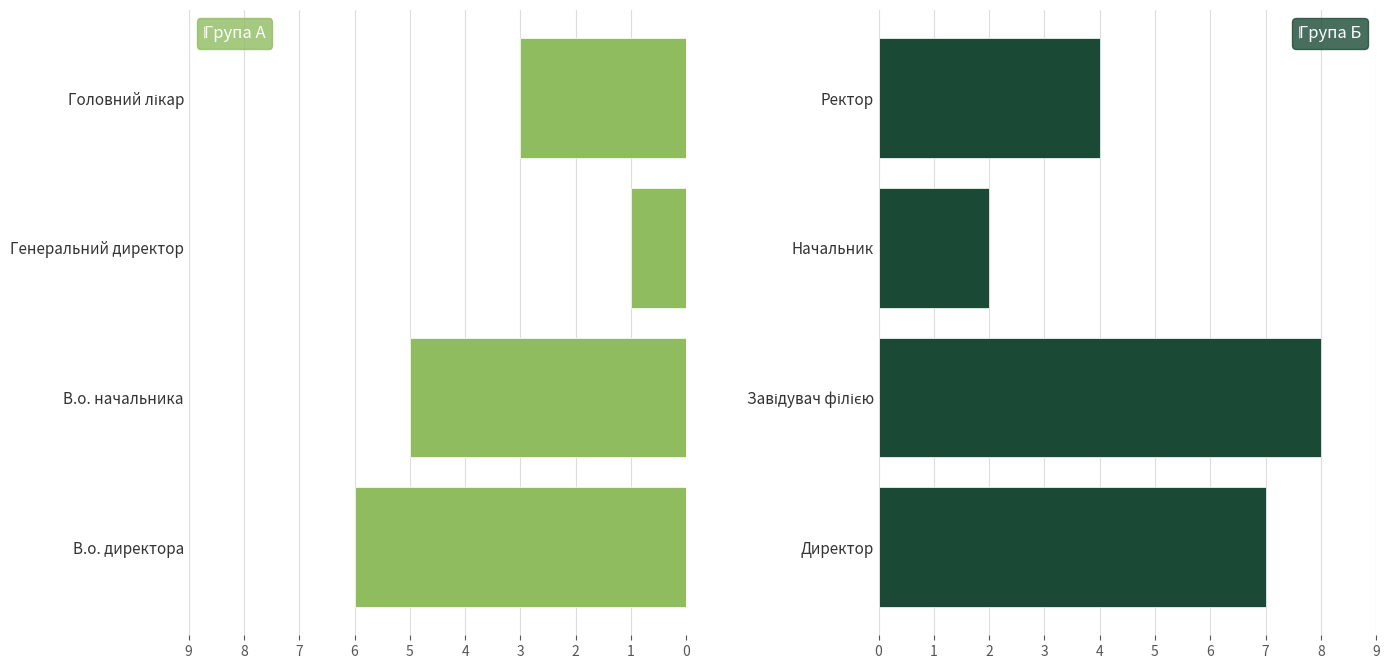

The value of Група Б at Начальник is 3. True or false?

False